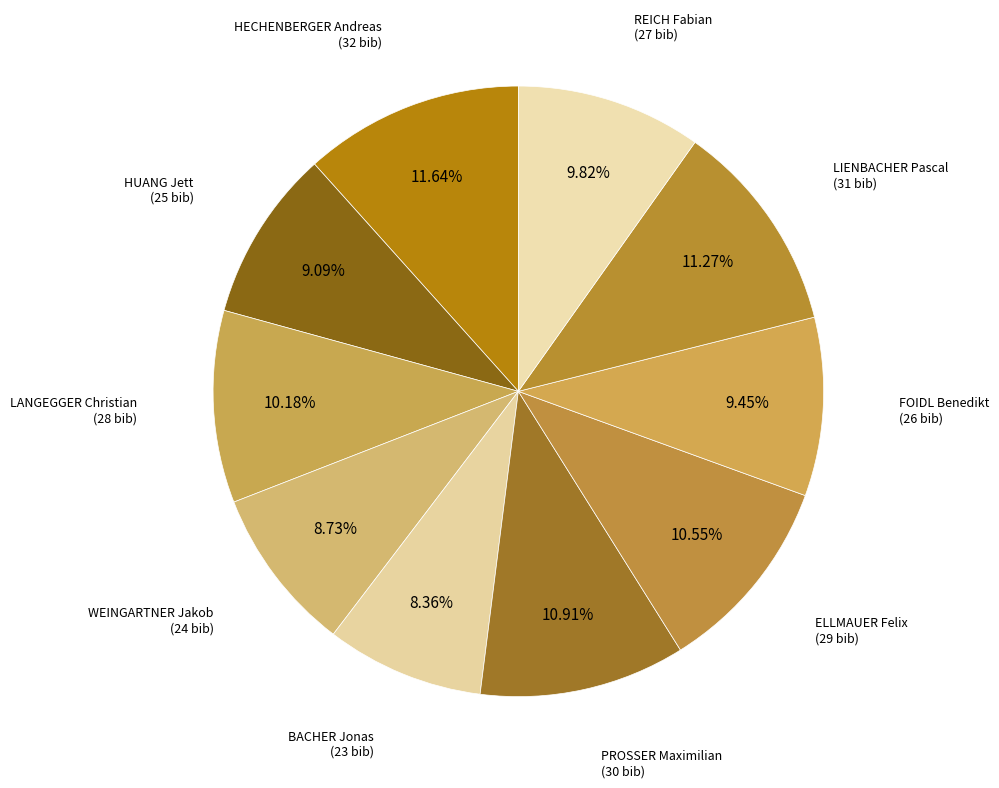

Is there any slice that represents more than half of the pie?

No